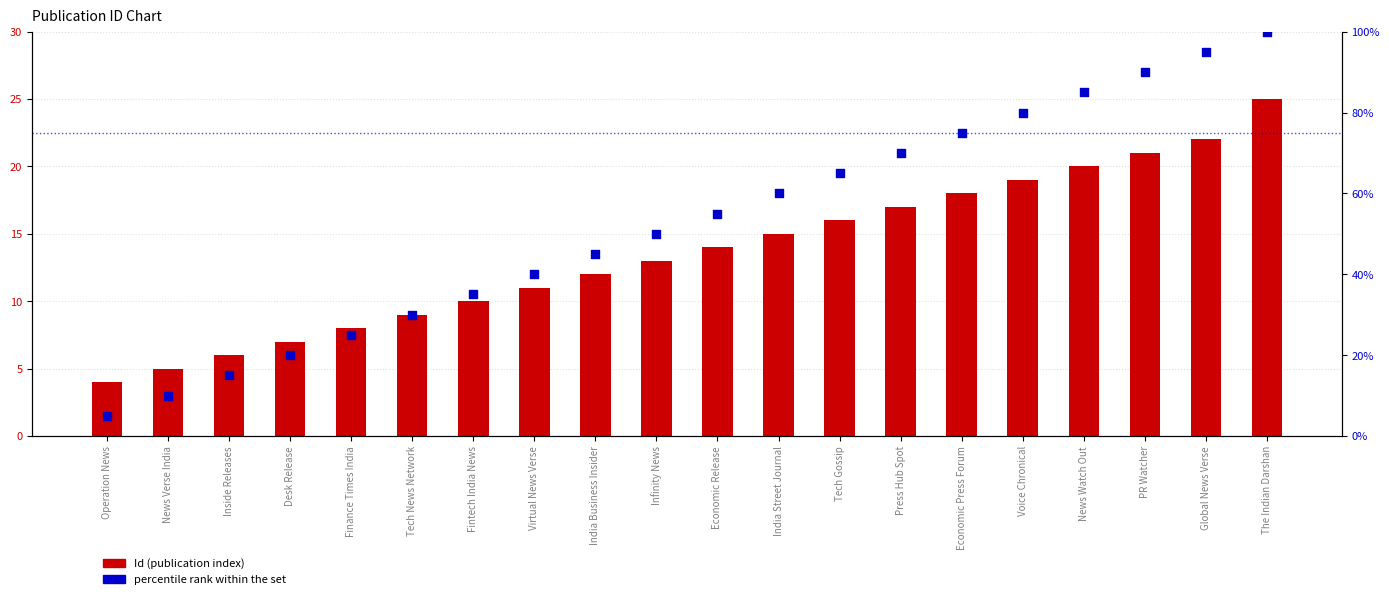

What is the total value across all series at Global News Verse?

117.0